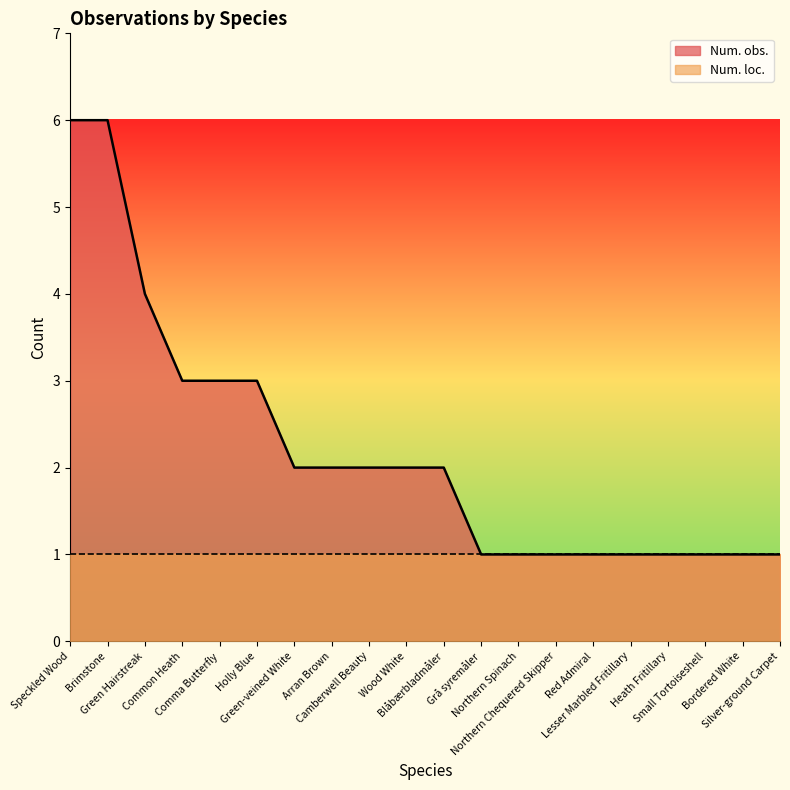

The chart shows a value of 3 at Wood White. True or false?

False